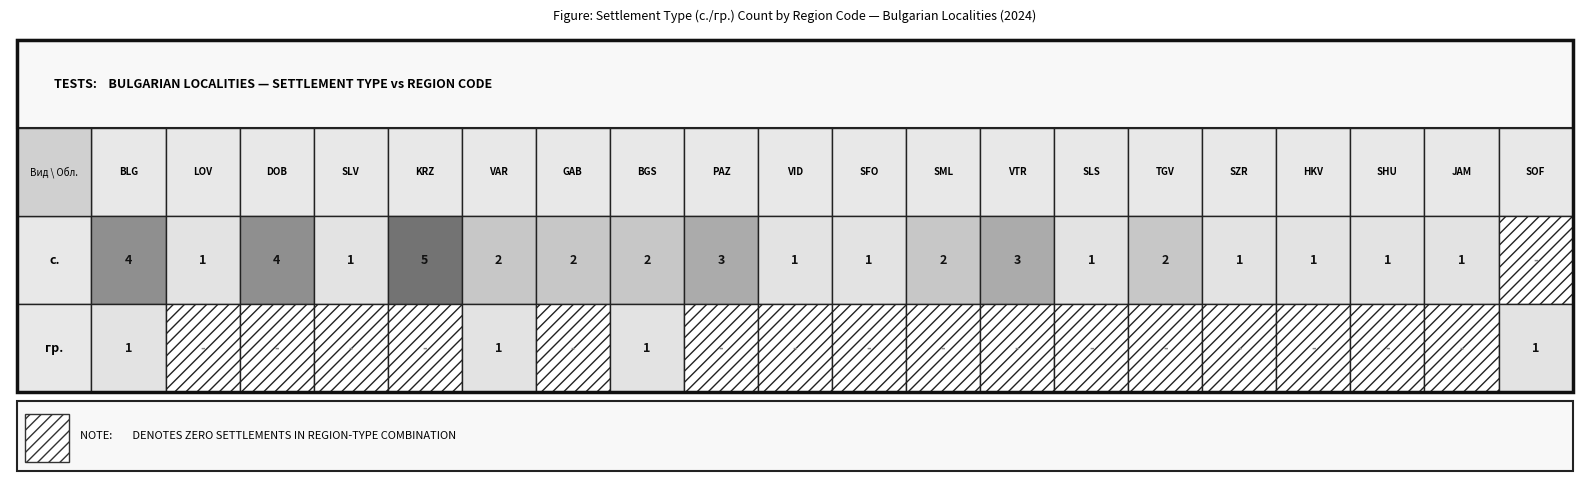

What is the greatest value displayed?

5